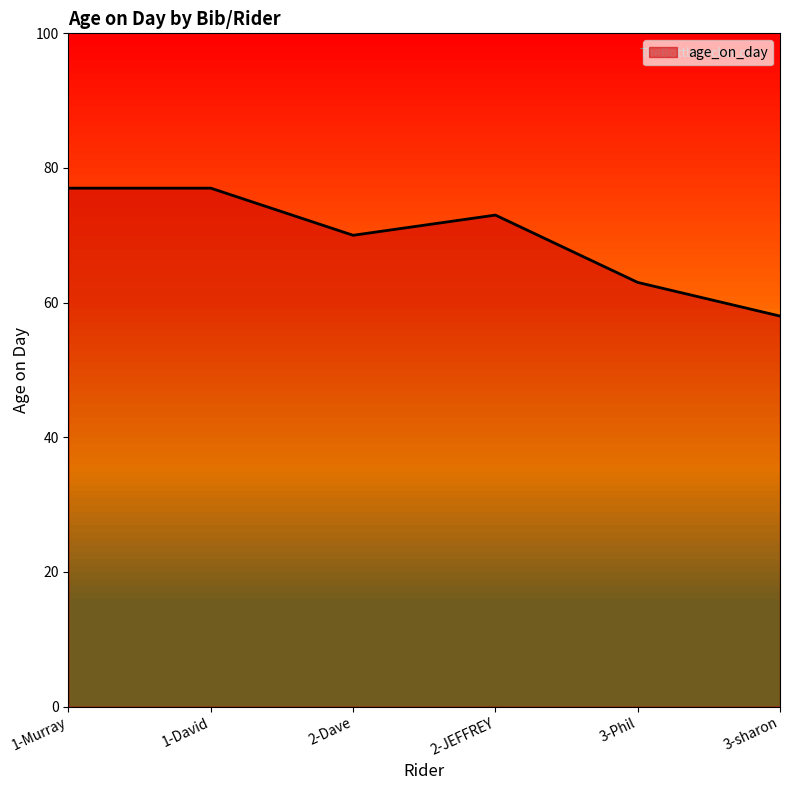

Count the values in the range 63 to 77.

5